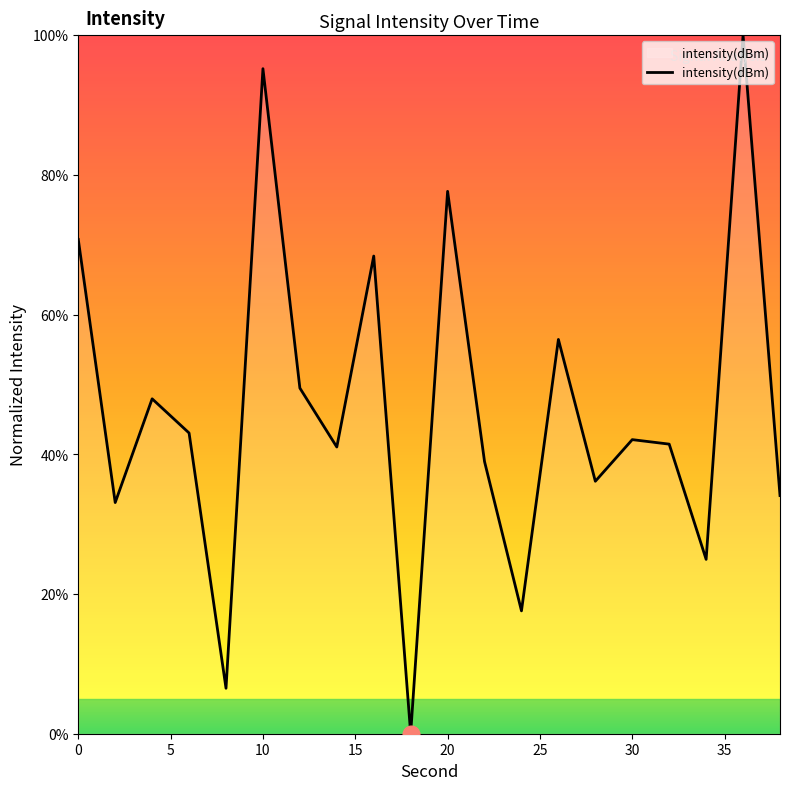

Reading left to right, what are all the values shown in this chart?

70.8	33.1	47.9	43.0	6.5	95.2	49.5	41.0	68.4	0.0	77.6	39.0	17.6	56.4	36.1	42.1	41.5	25.0	100.0	34.1